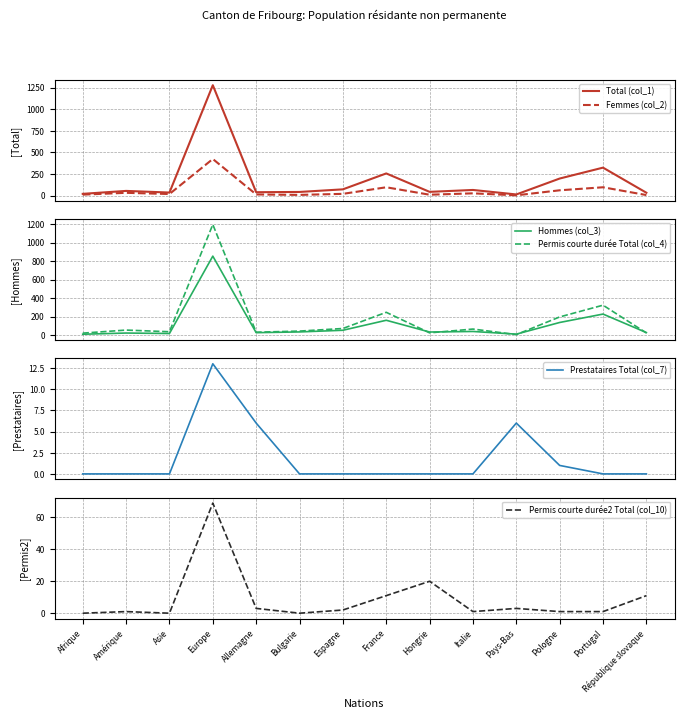

Which label corresponds to the largest value in the chart?

Europe